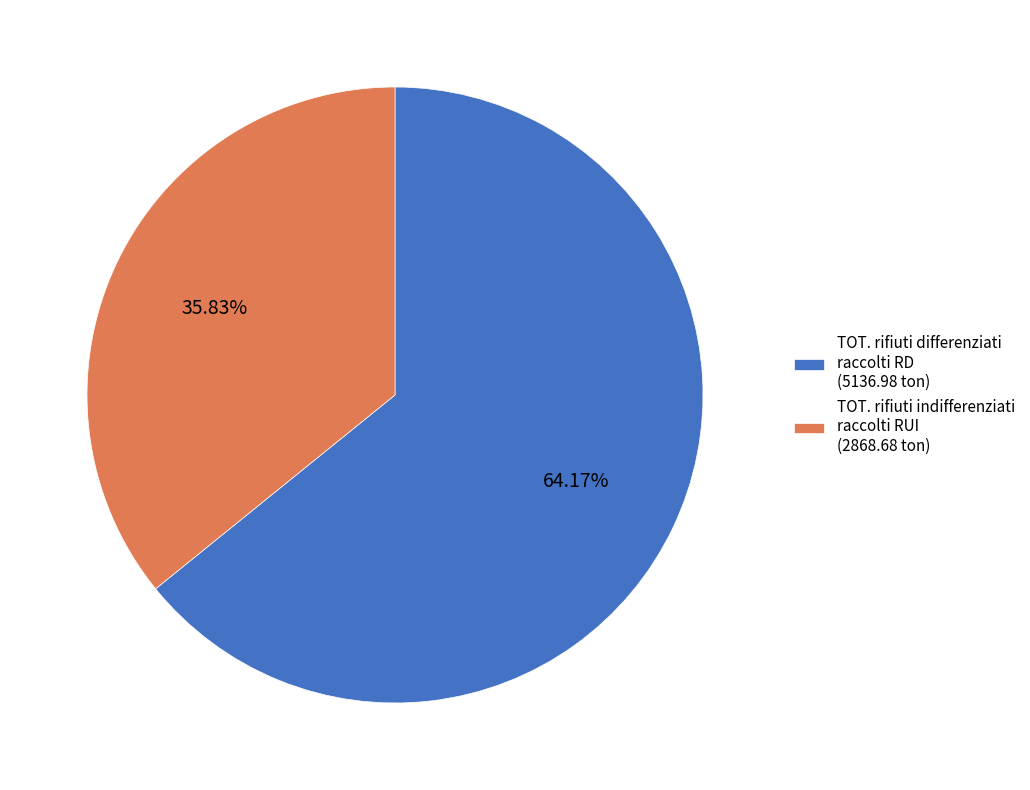

Rank the categories by value from lowest to highest.

TOT. rifiuti indifferenziati raccolti RUI, TOT. rifiuti differenziati raccolti RD